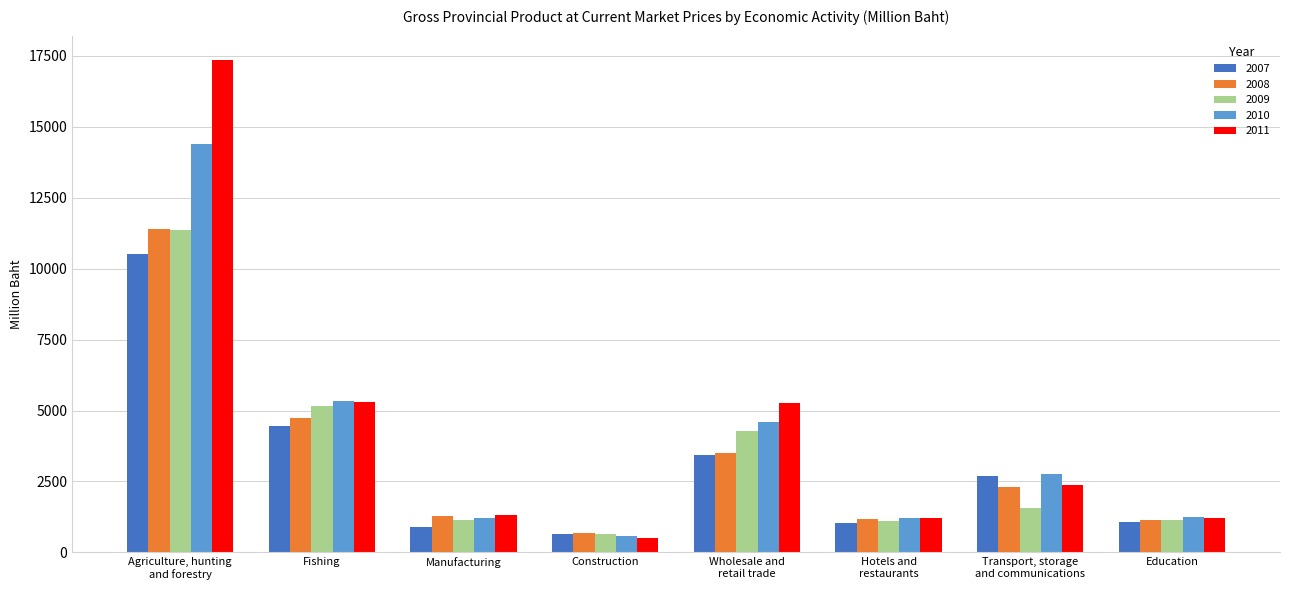

Which series changed the most between Fishing and Education?

2010